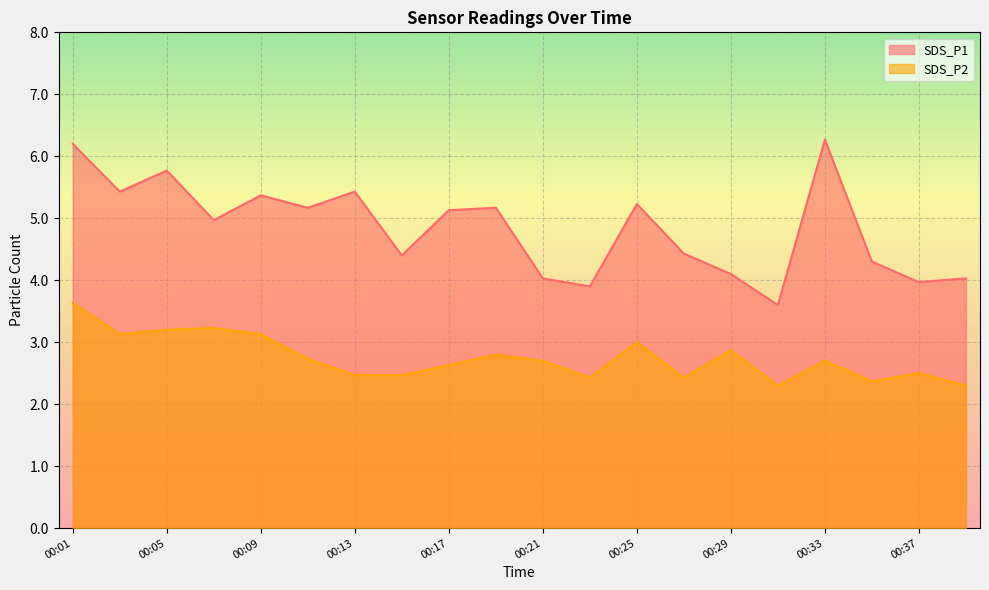

How many values in the SDS_P1 series exceed 5?

10